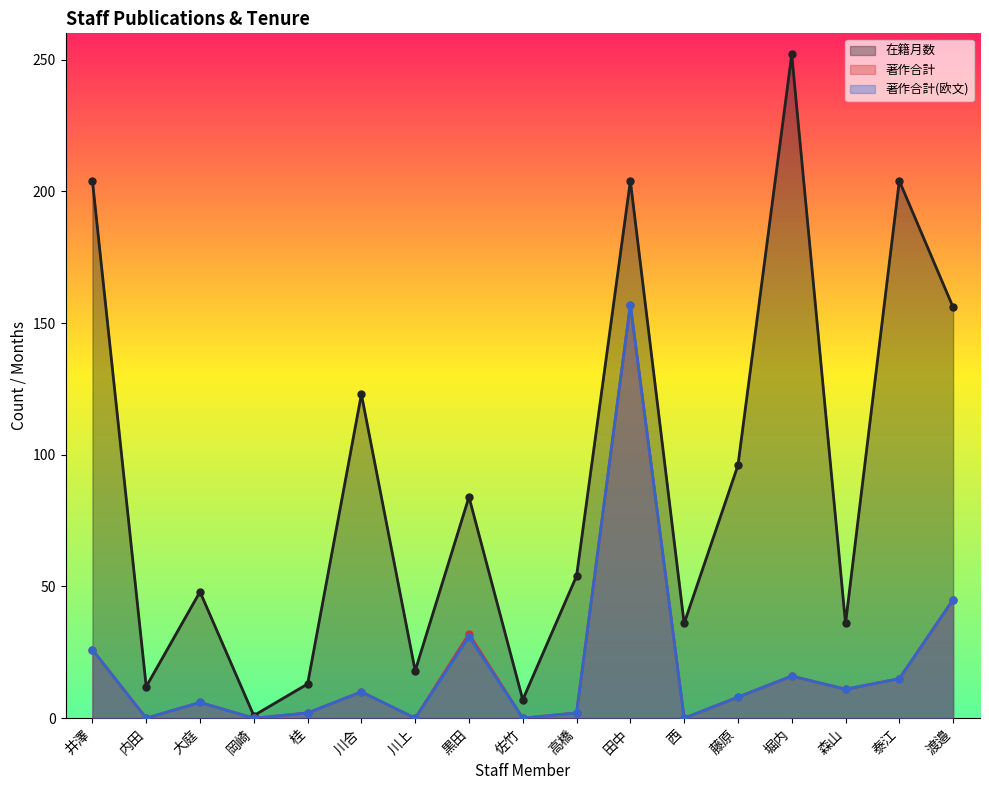

Where does the 著作合計(欧文) series first go above 8?

井澤